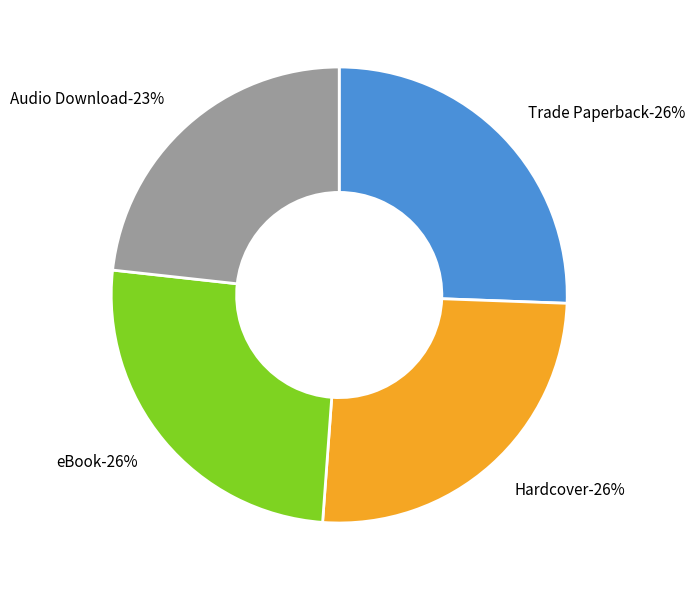

How many segments does this pie chart have?

4